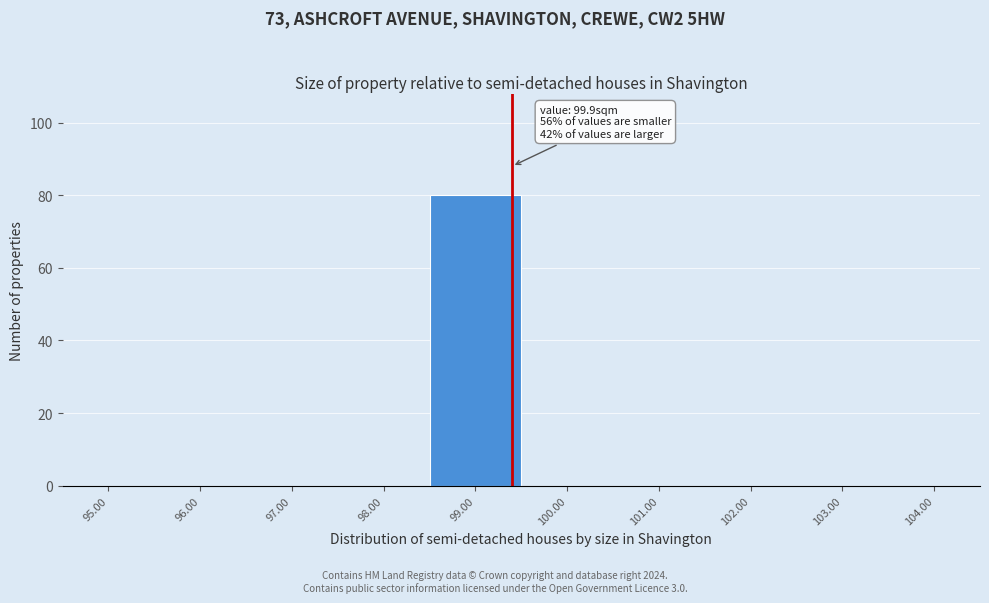

Reading left to right, transcribe all the data shown in this chart.

95.00=0	96.00=0	97.00=0	98.00=0	99.00=80	100.00=0	101.00=0	102.00=0	103.00=0	104.00=0